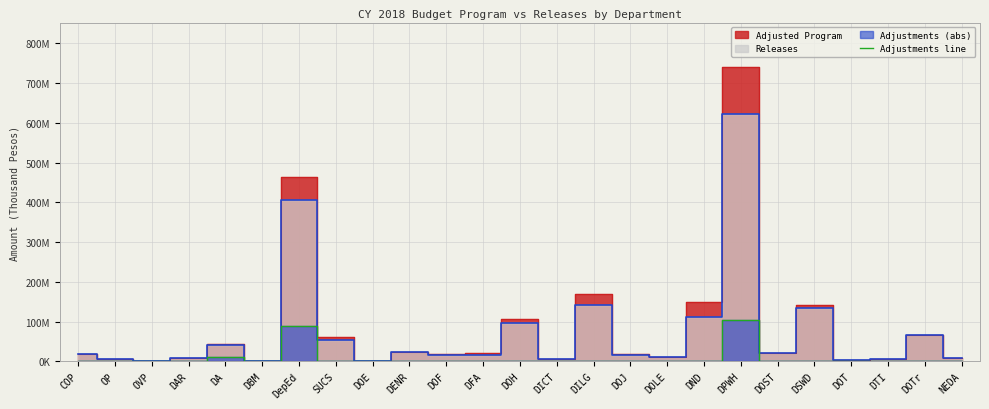

What is the difference between the maximum and minimum values?

103583872